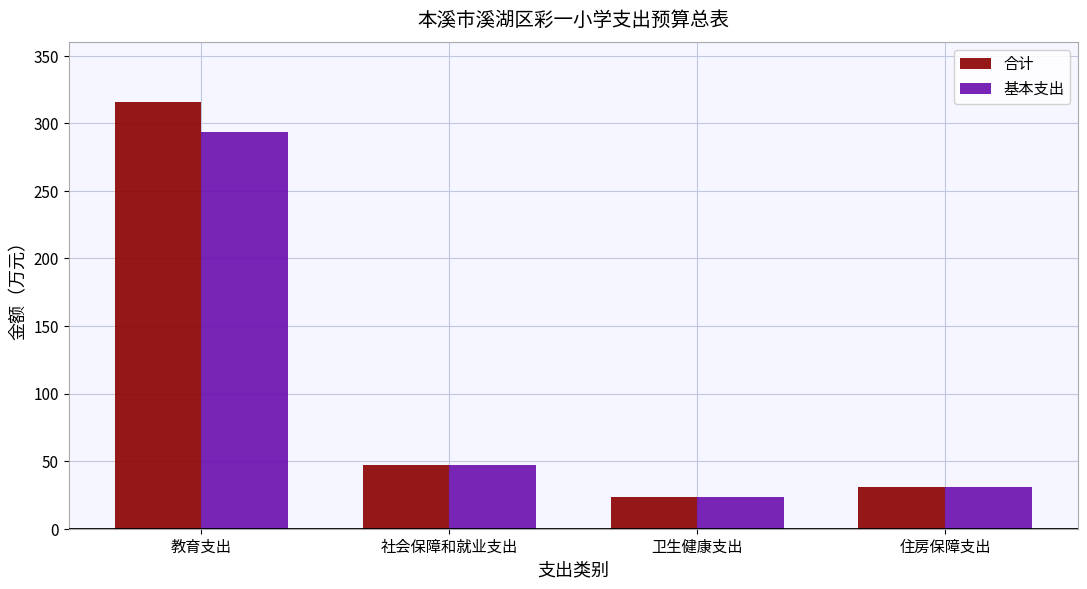

Count the number of categories in the chart.

4